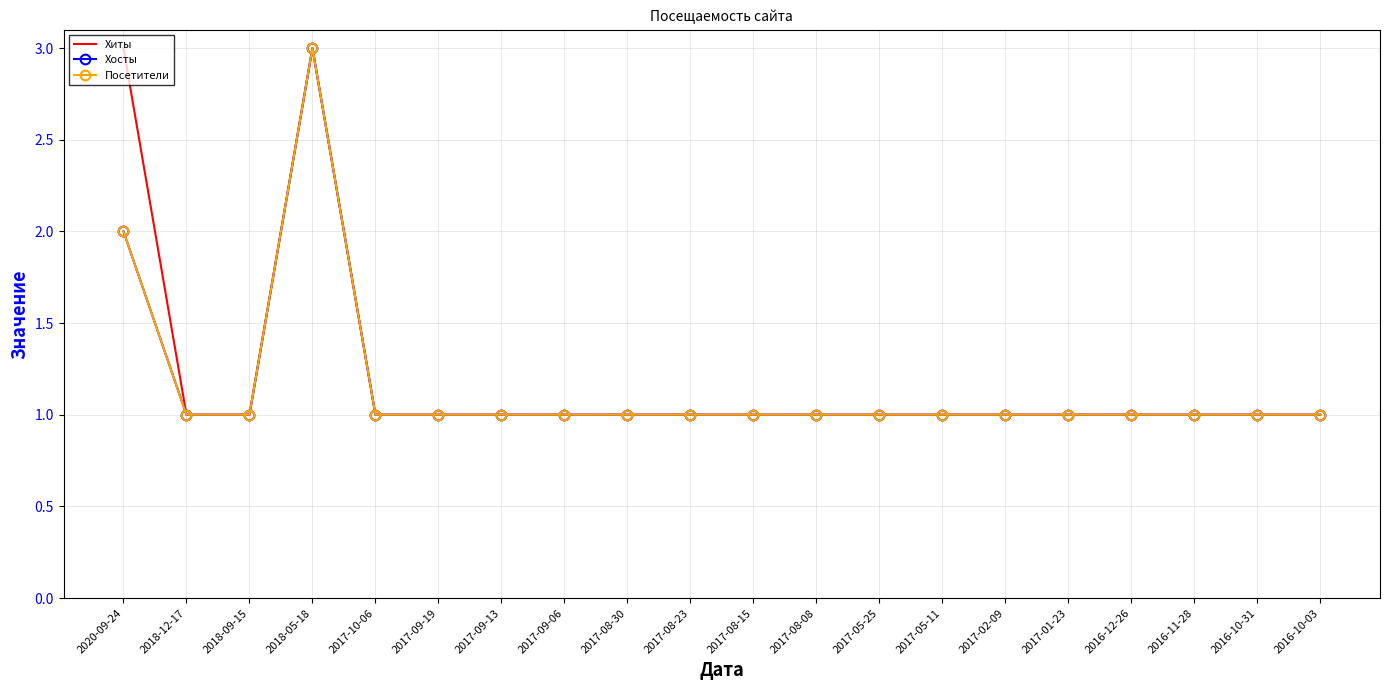

True or false: Посетители and Хосты intersect in this chart.

False